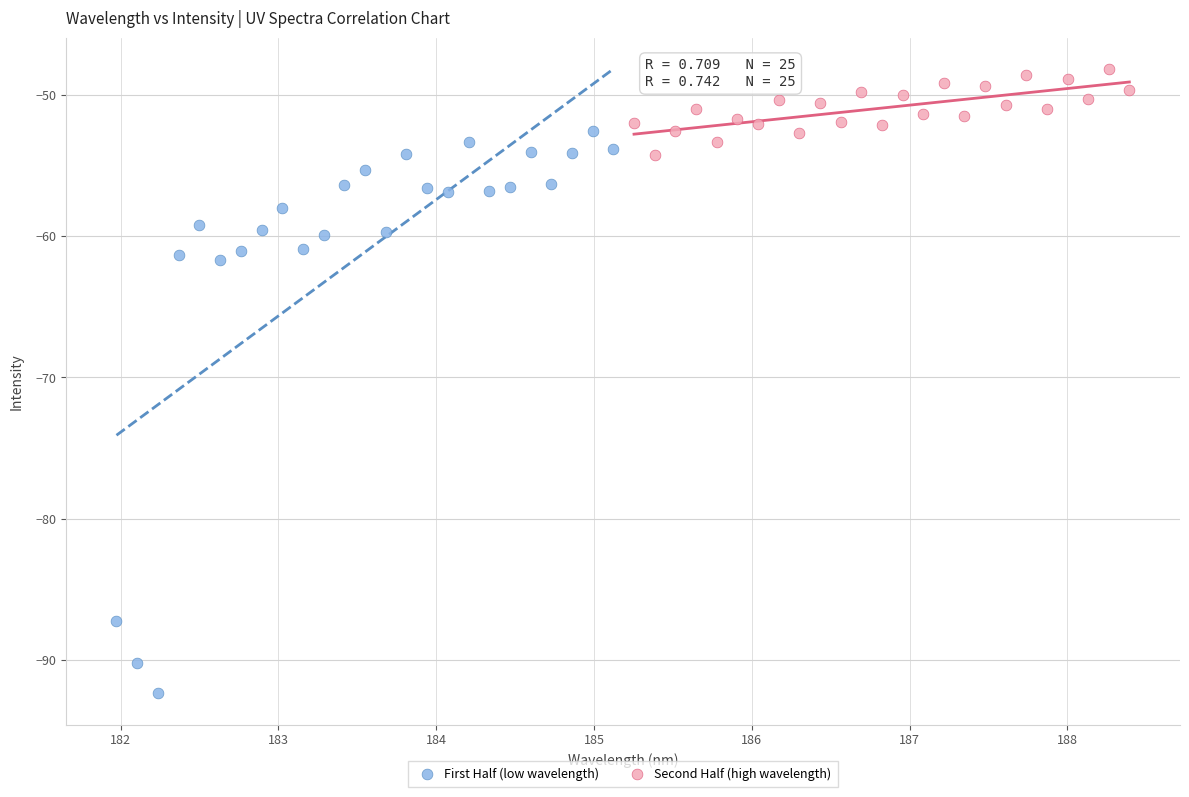

Which series contains the highest Y value?

Second Half (high wavelength)